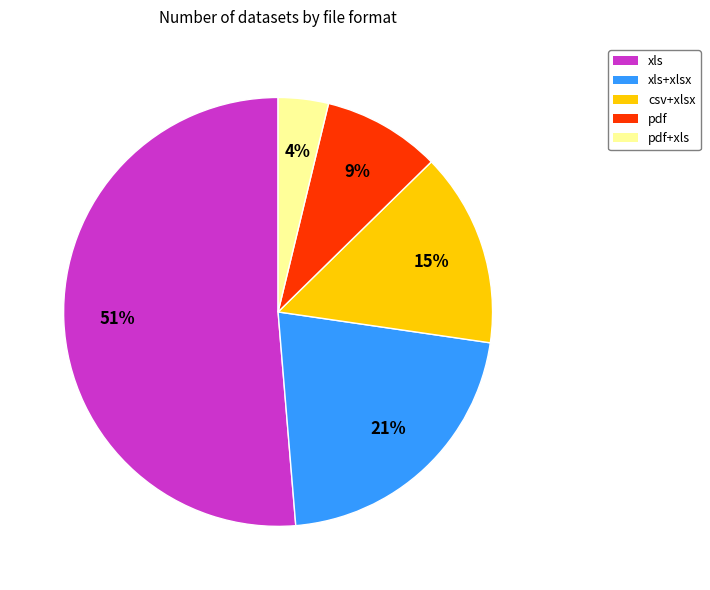

Count the number of slices in the pie.

5